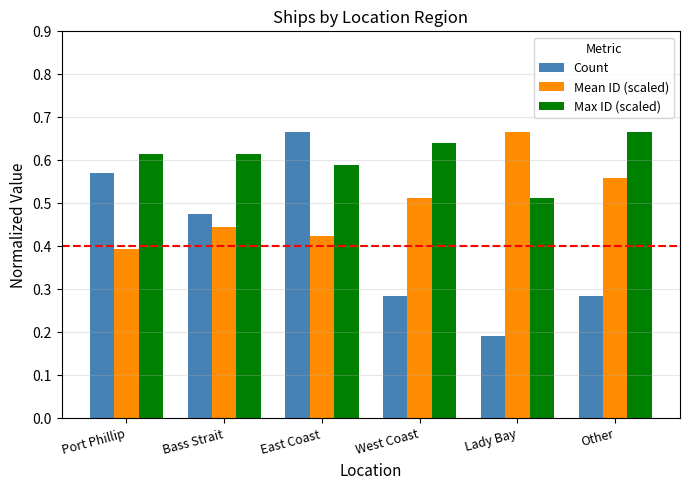

What is the label of the 4th bar from the left?

West Coast